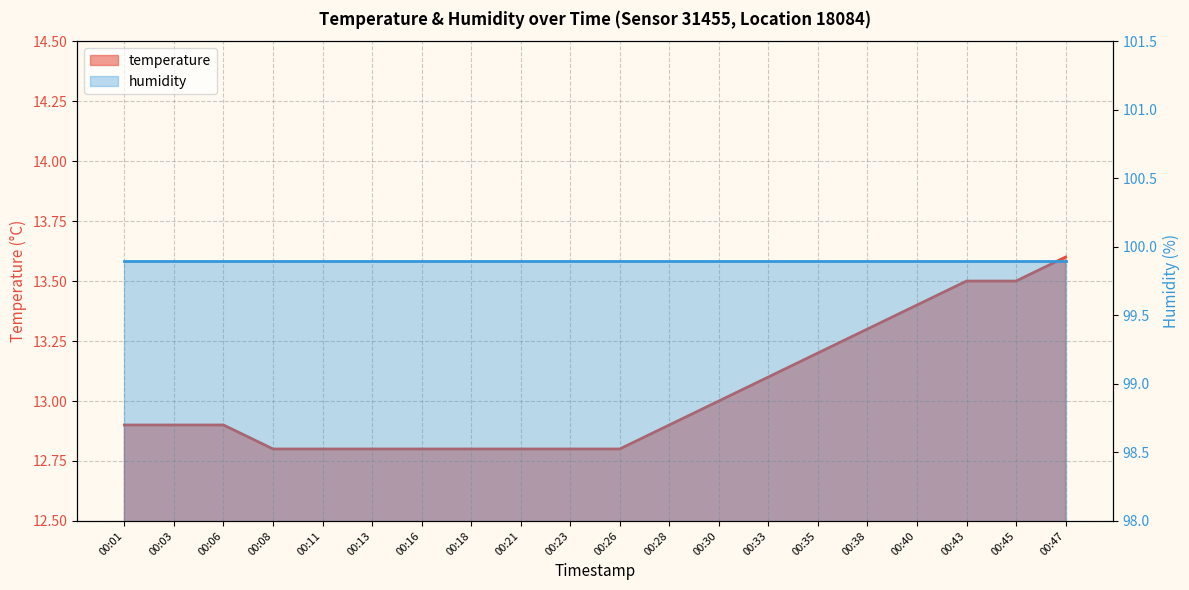

Which has a higher value, 00:26 or 00:03?

00:03